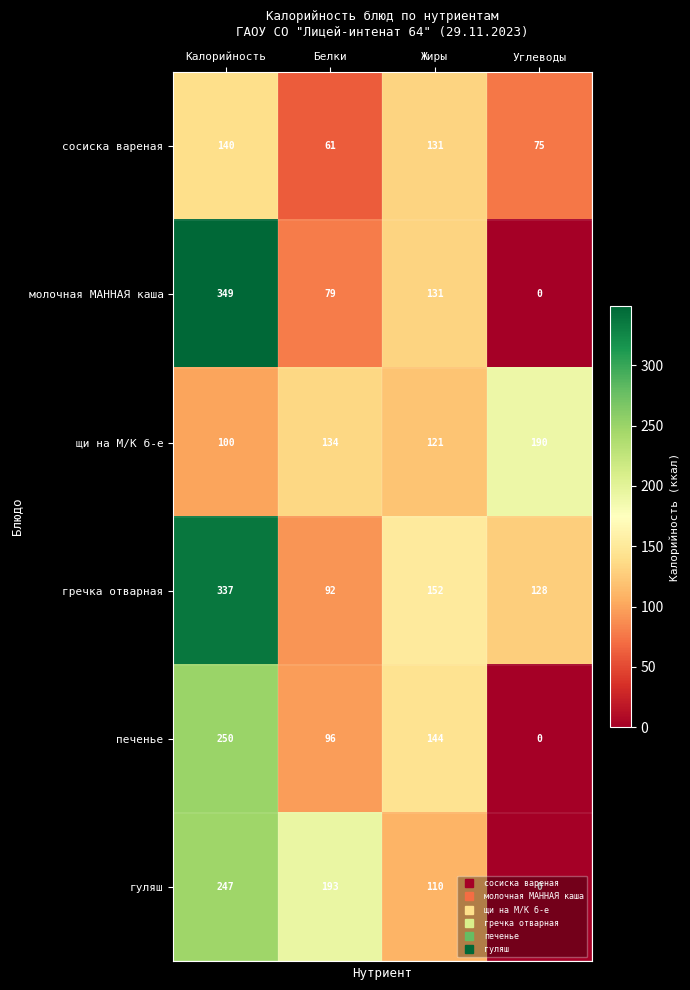

The гуляш series shows -120 at Углеводы. True or false?

False